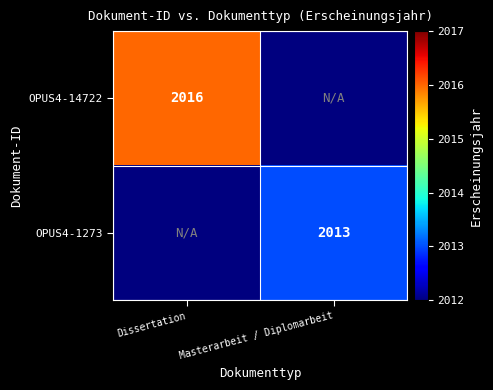

The value of OPUS4-14722 at Dissertation is 2016. True or false?

True